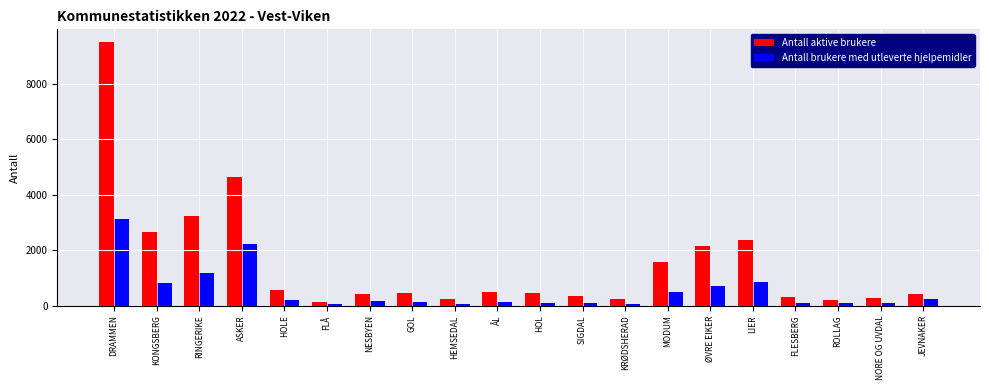

Where does the Antall brukere med utleverte hjelpemidler series first go above 158?

DRAMMEN